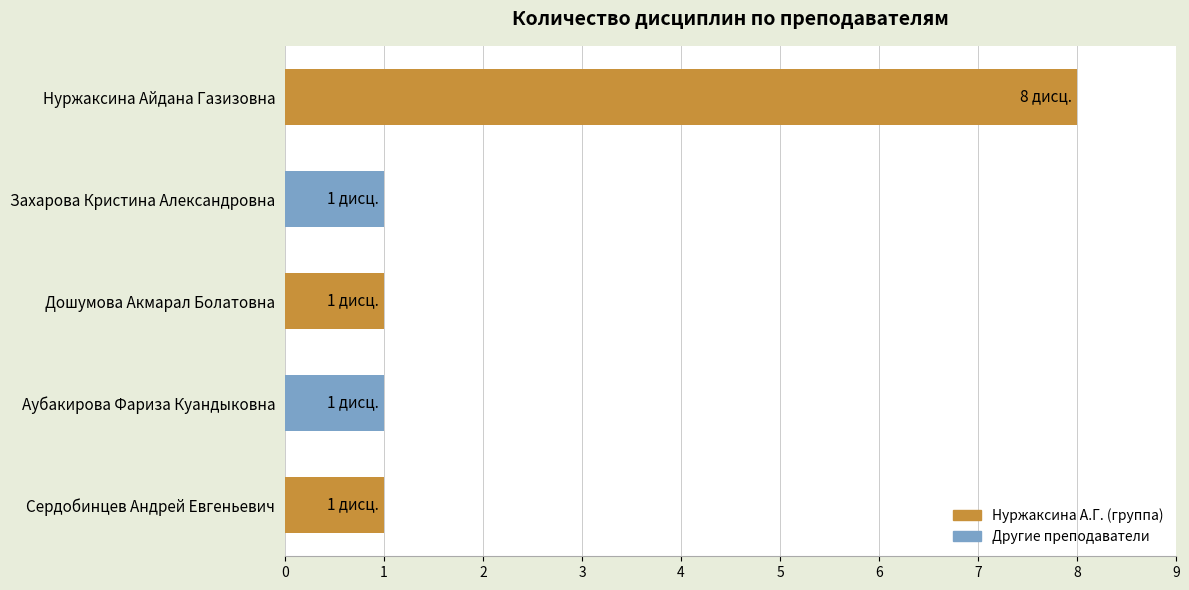

What is the approximate value at Нуржаксина Айдана Газизовна?

8